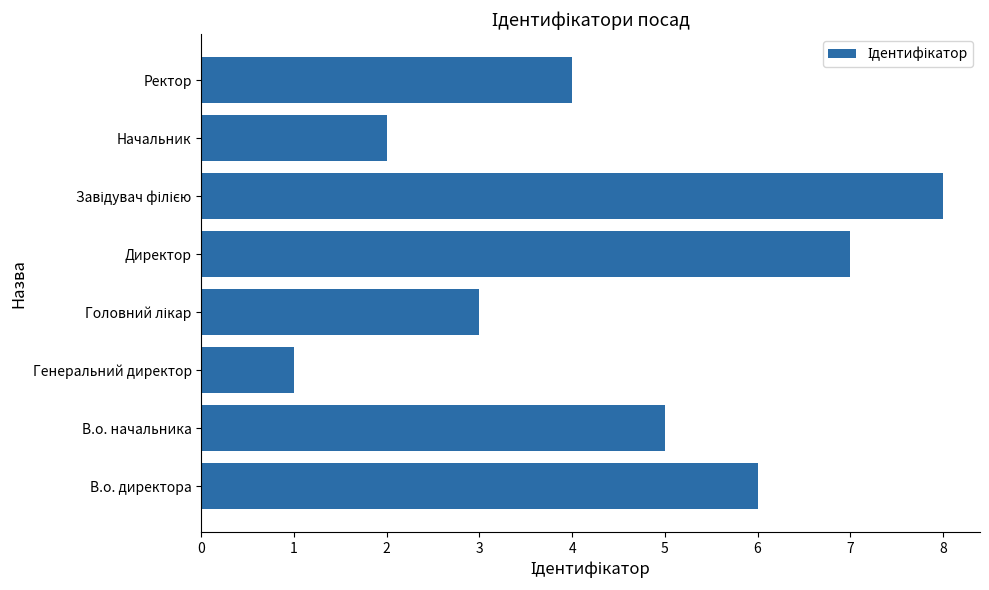

What is the sum of all values?

36